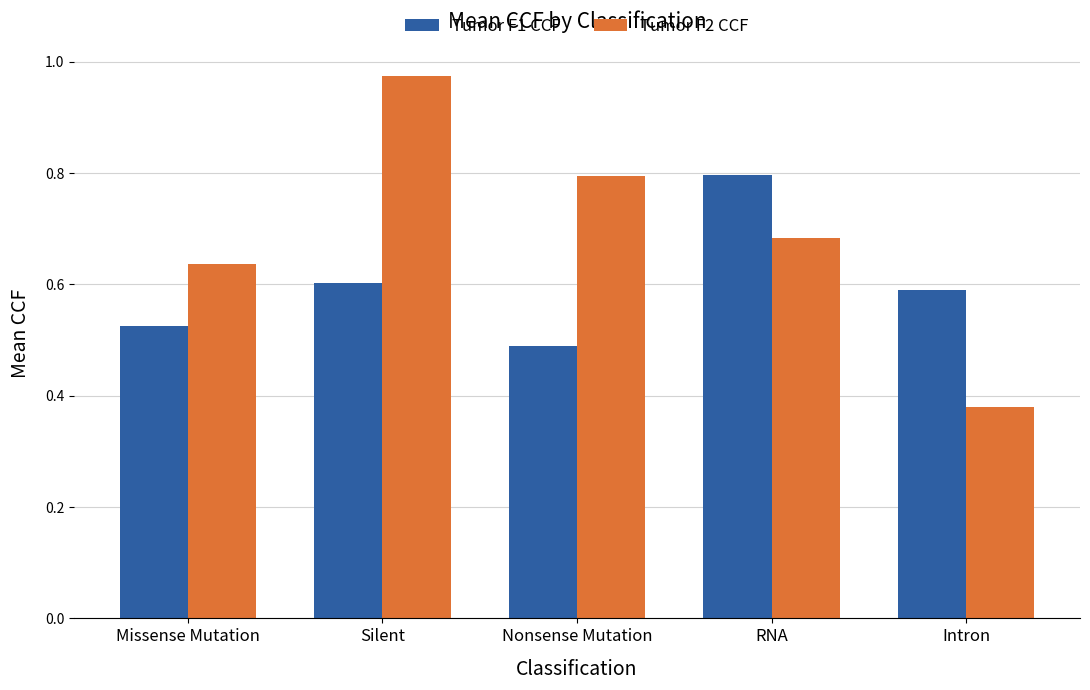

What are all the series names shown in the legend?

Tumor F1 CCF, Tumor F2 CCF